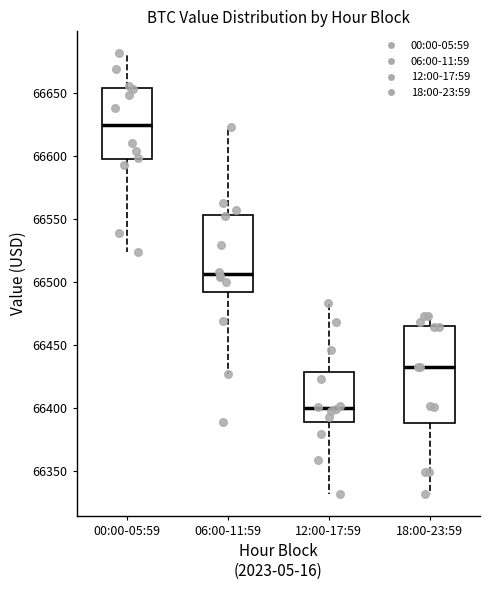

Reading left to right, transcribe this box plot: for each box, give where its median line is, the range the box spans, and where its two whiskers end, as read against the y-axis. The values are not printed on the chart, so give them approximately, as read against the axis.

00:00-05:59: median 66625, box 66595 to 66655, whiskers 66525 to 66680
06:00-11:59: median 66505, box 66490 to 66555, whiskers 66425 to 66625
12:00-17:59: median 66400, box 66390 to 66430, whiskers 66330 to 66485
18:00-23:59: median 66435, box 66390 to 66465, whiskers 66330 to 66475